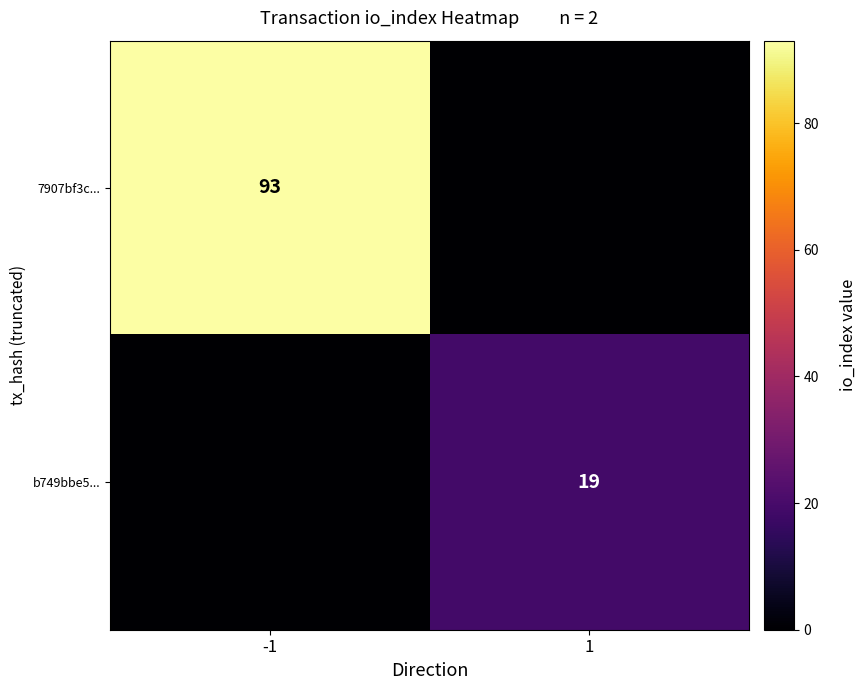

Is it true that b749bbe5... equals 19 at 1?

True